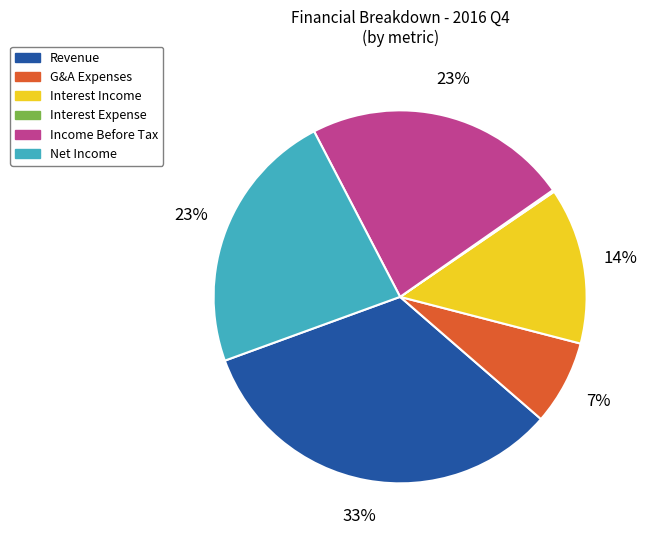

To the nearest percent, what is the average slice percentage?

17%